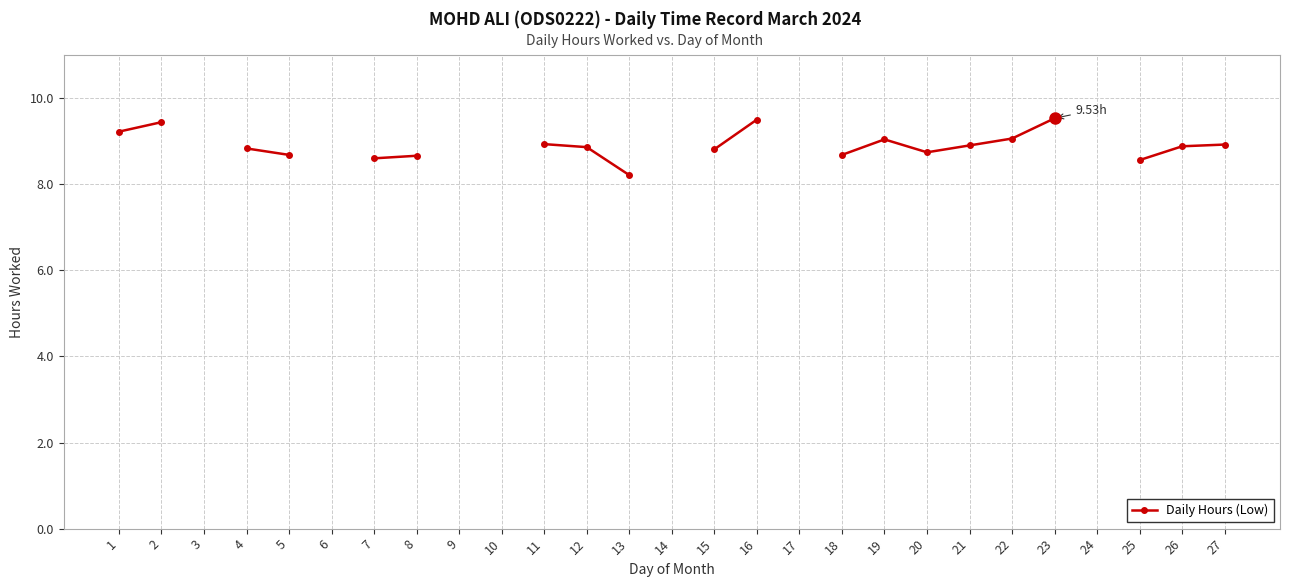

Is it true that the value at 1 is 15.5?

False